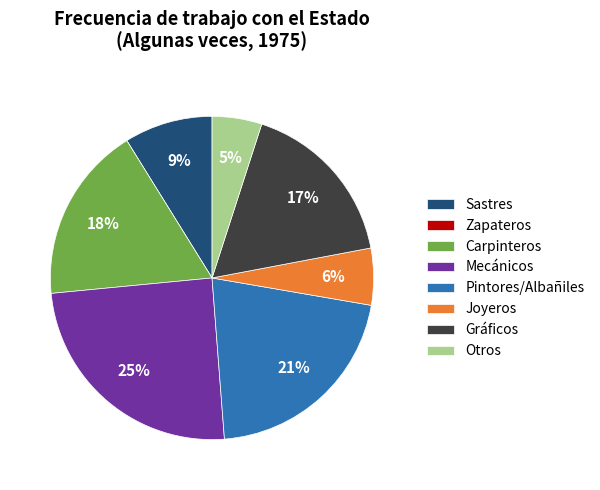

What is the ratio of the value at Sastres to the value at Mecánicos?

0.4